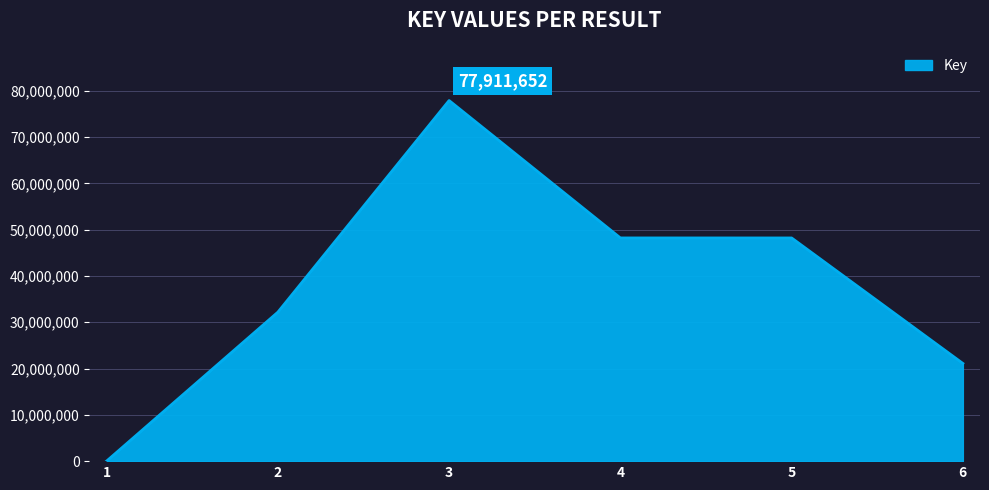

True or false: there are more than 0 points higher than both neighbors.

True